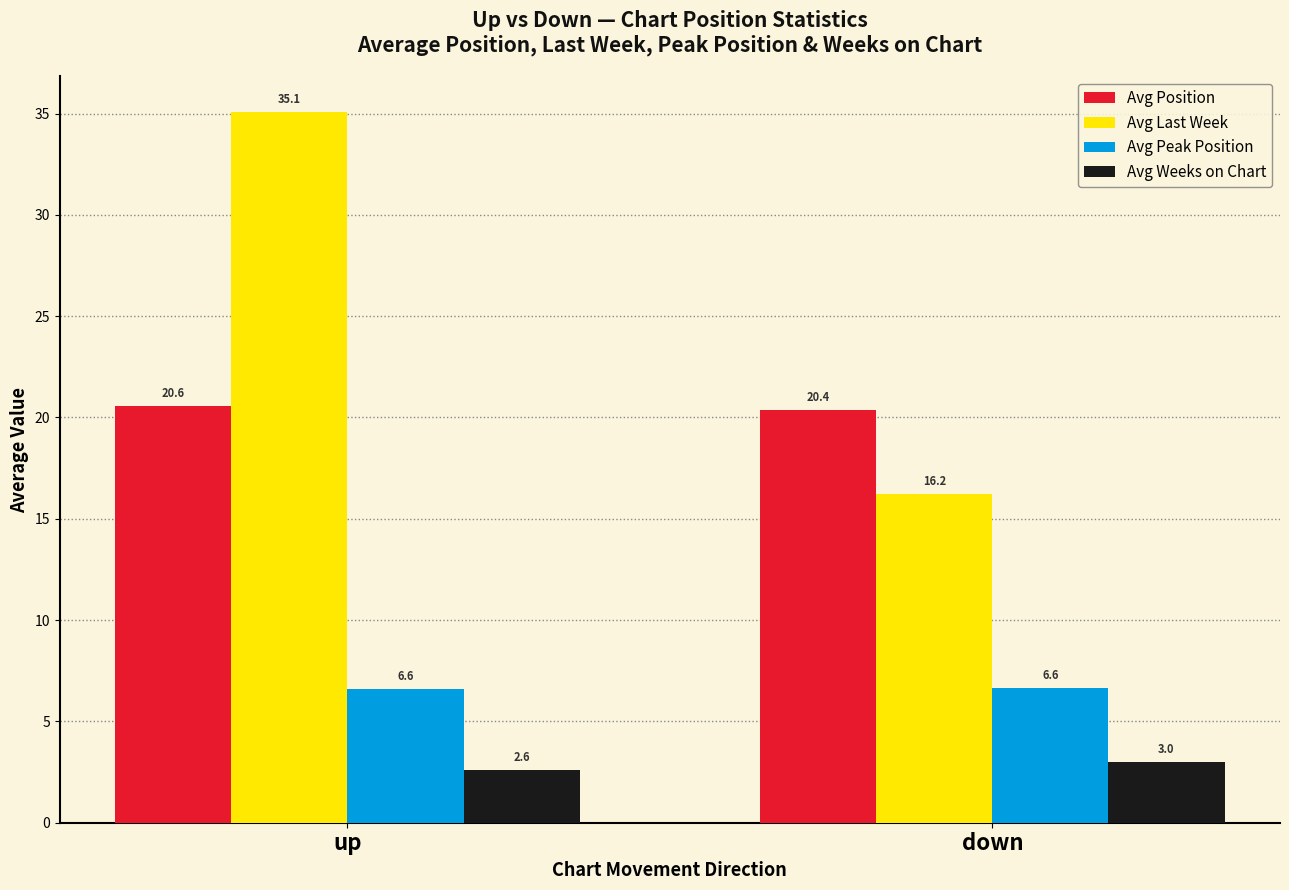

Is the value of Avg Weeks on Chart at up greater than the value of Avg Position at down?

No